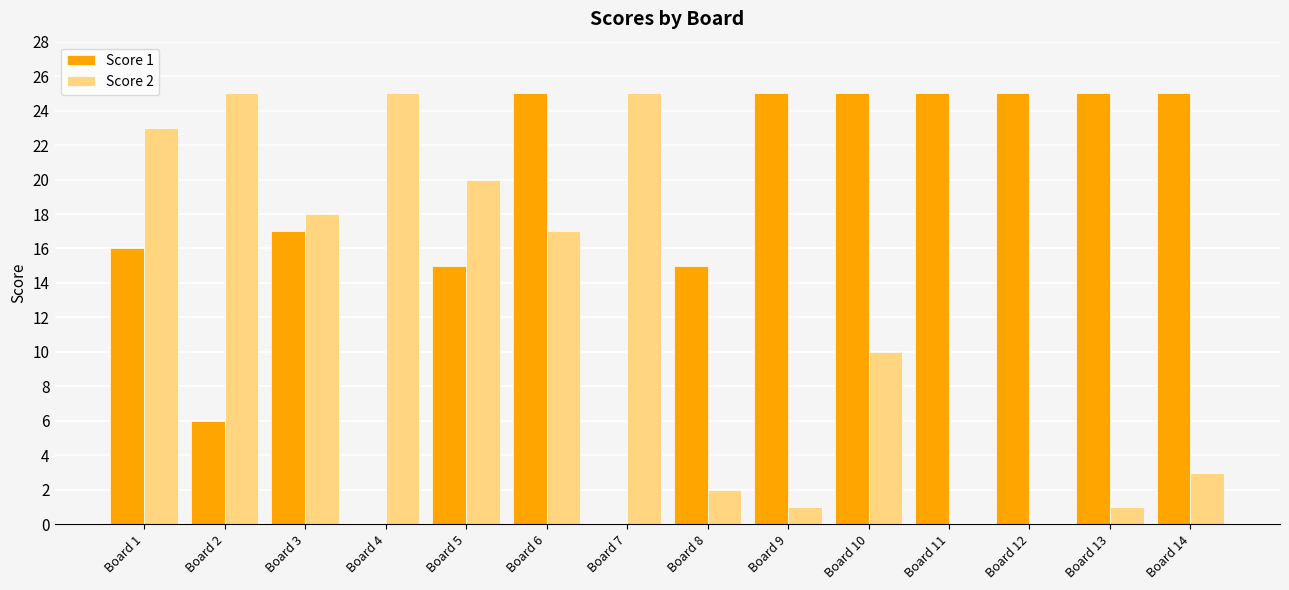

How many categories are shown in the chart?

14